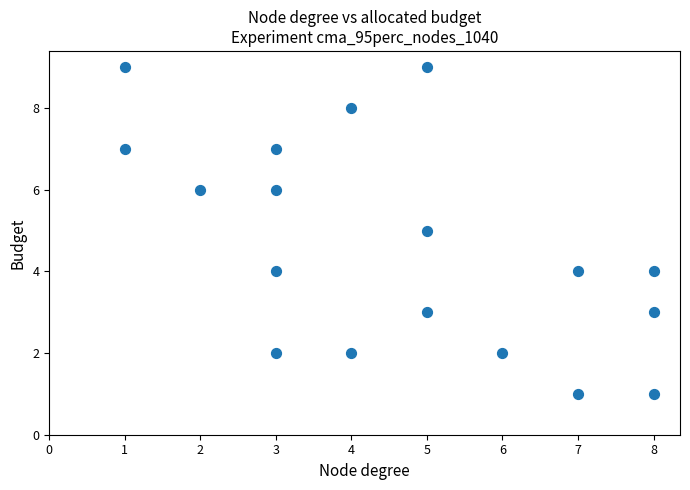

What is the range of X values (max minus min)?

7